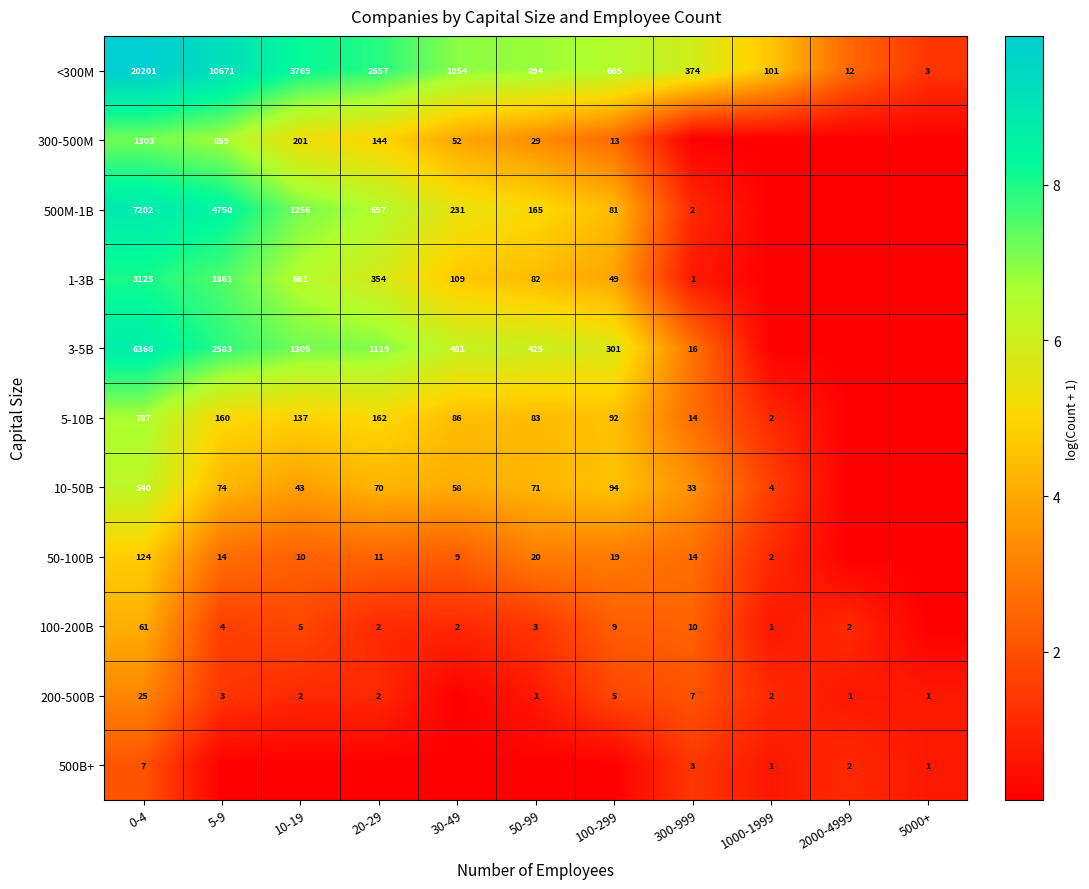

True or false: 300-500M has a value of 4.4 at 5-9.

False